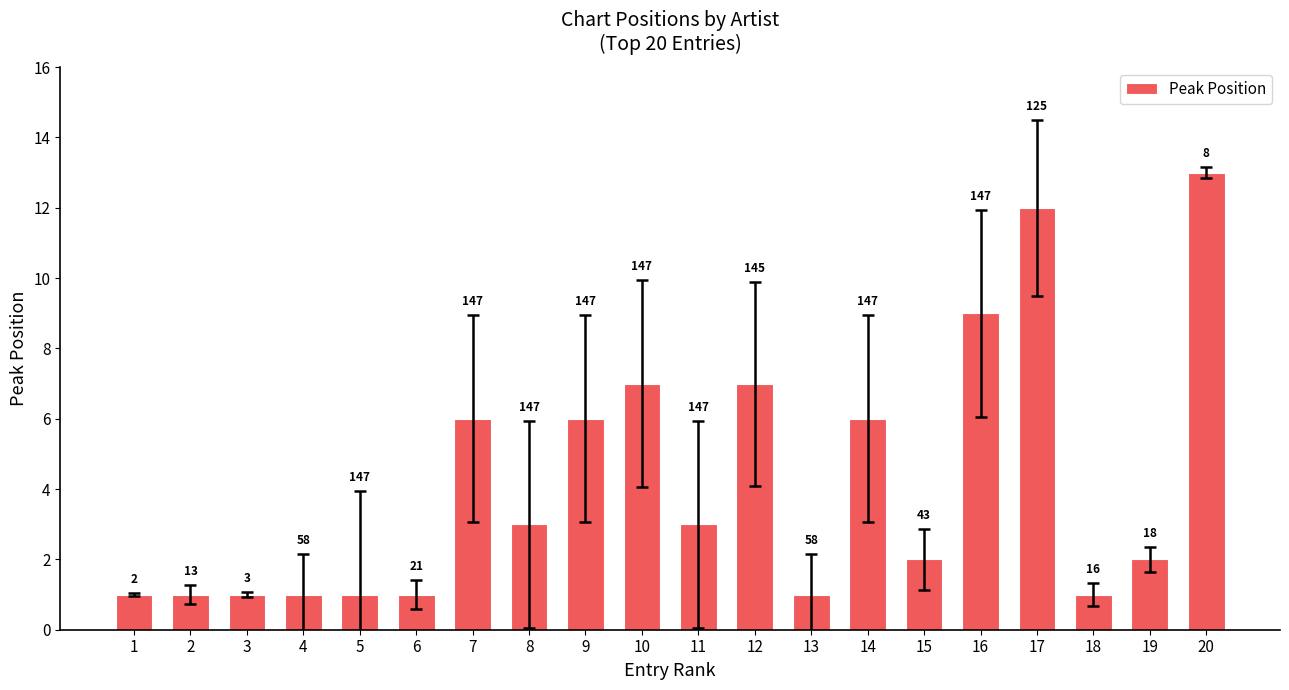

Reading right to left, what are all the values shown in this chart?

13	2	1	12	9	2	6	1	7	3	7	6	3	6	1	1	1	1	1	1